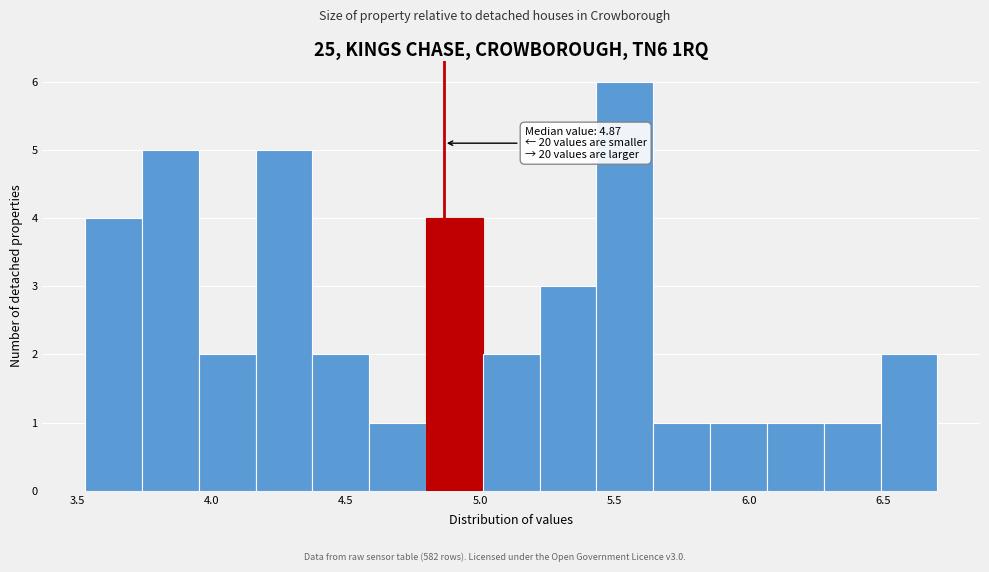

Which range on the x-axis has the tallest bar?

5.45 to 5.65